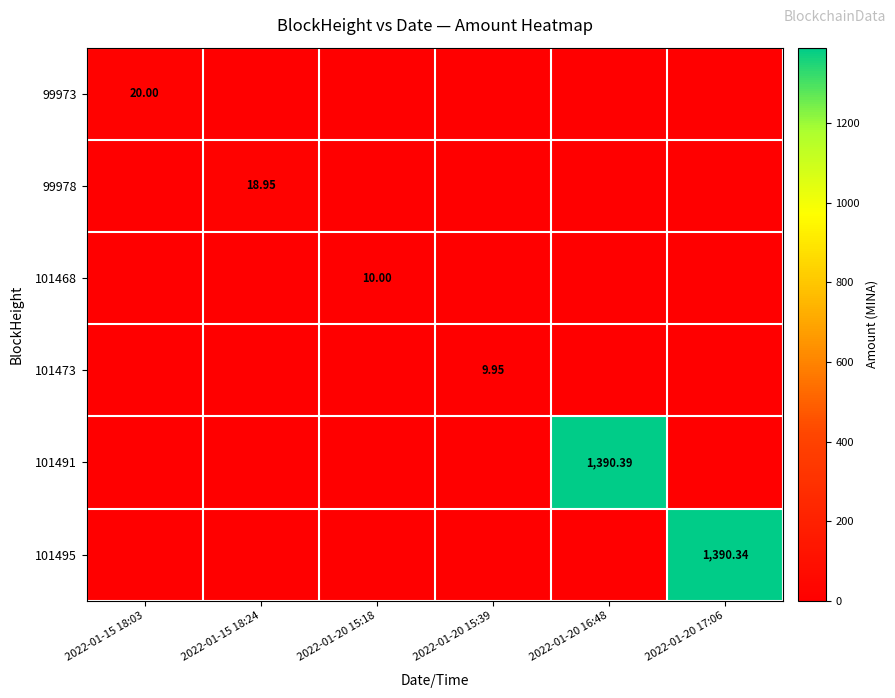

What is the difference between the maximum and second lowest values in the 101491 series?

1390.4